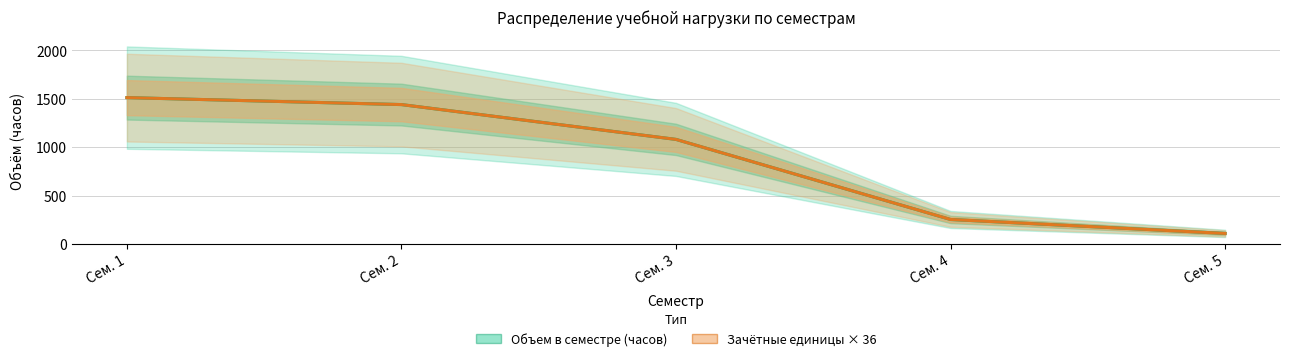

How many data points in Зачётные единицы × 36 are above 1080?

2